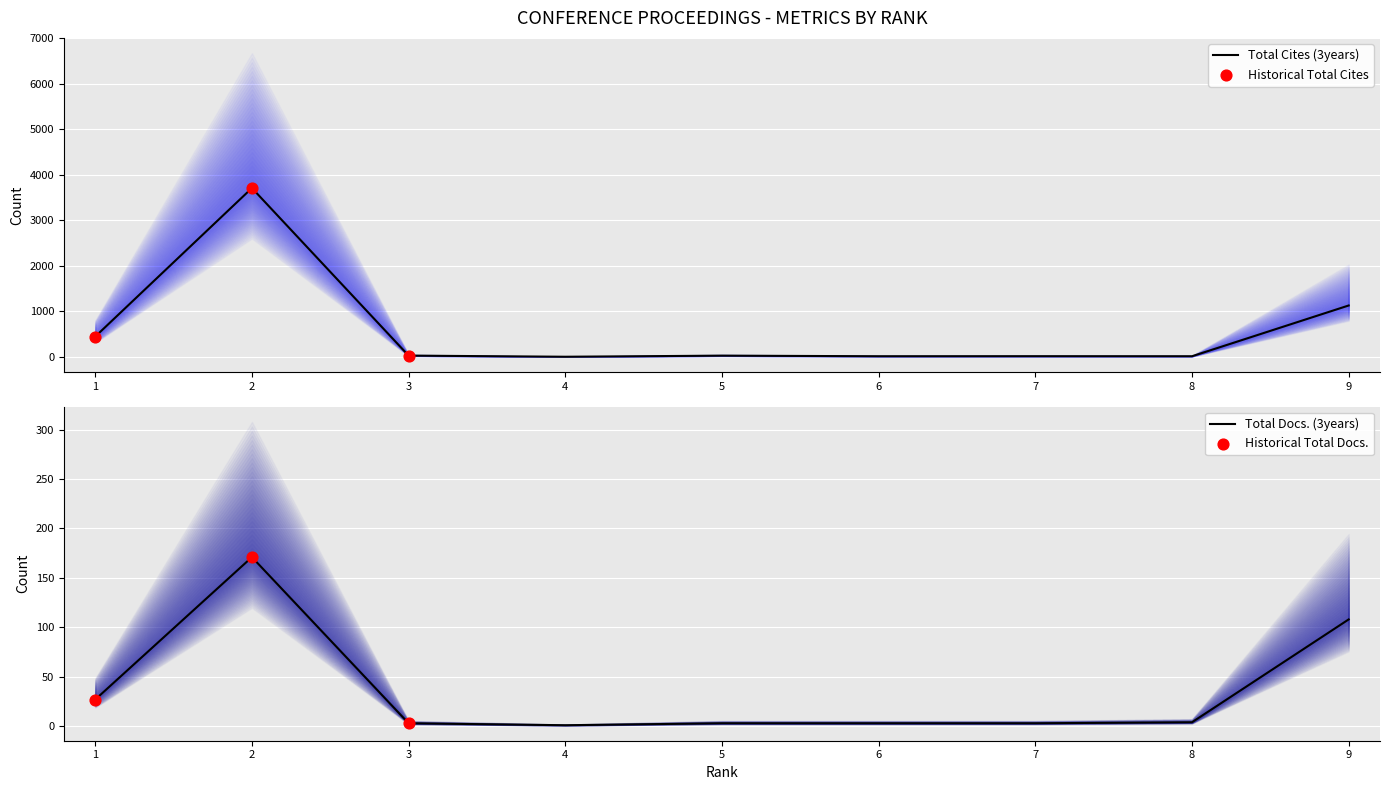

What is the total value across all series at 2?

3878